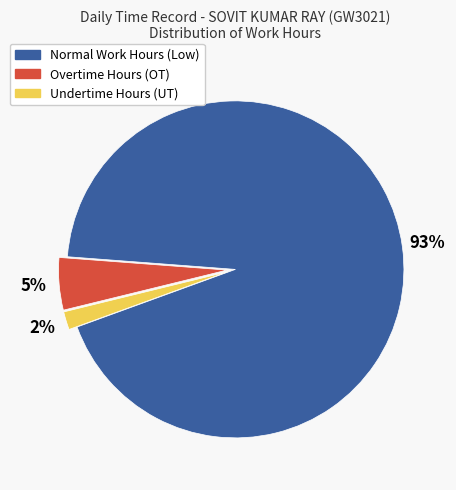

Combined, do Undertime Hours (UT) and Normal Work Hours (Low) account for over 50%?

Yes